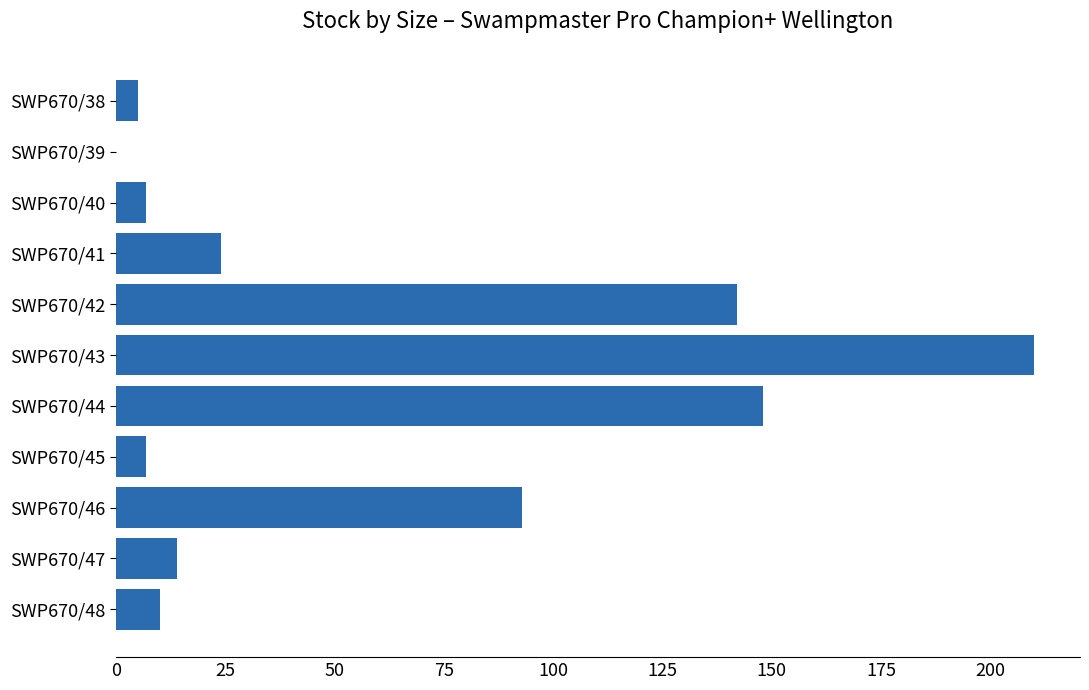

What is the average value?

60